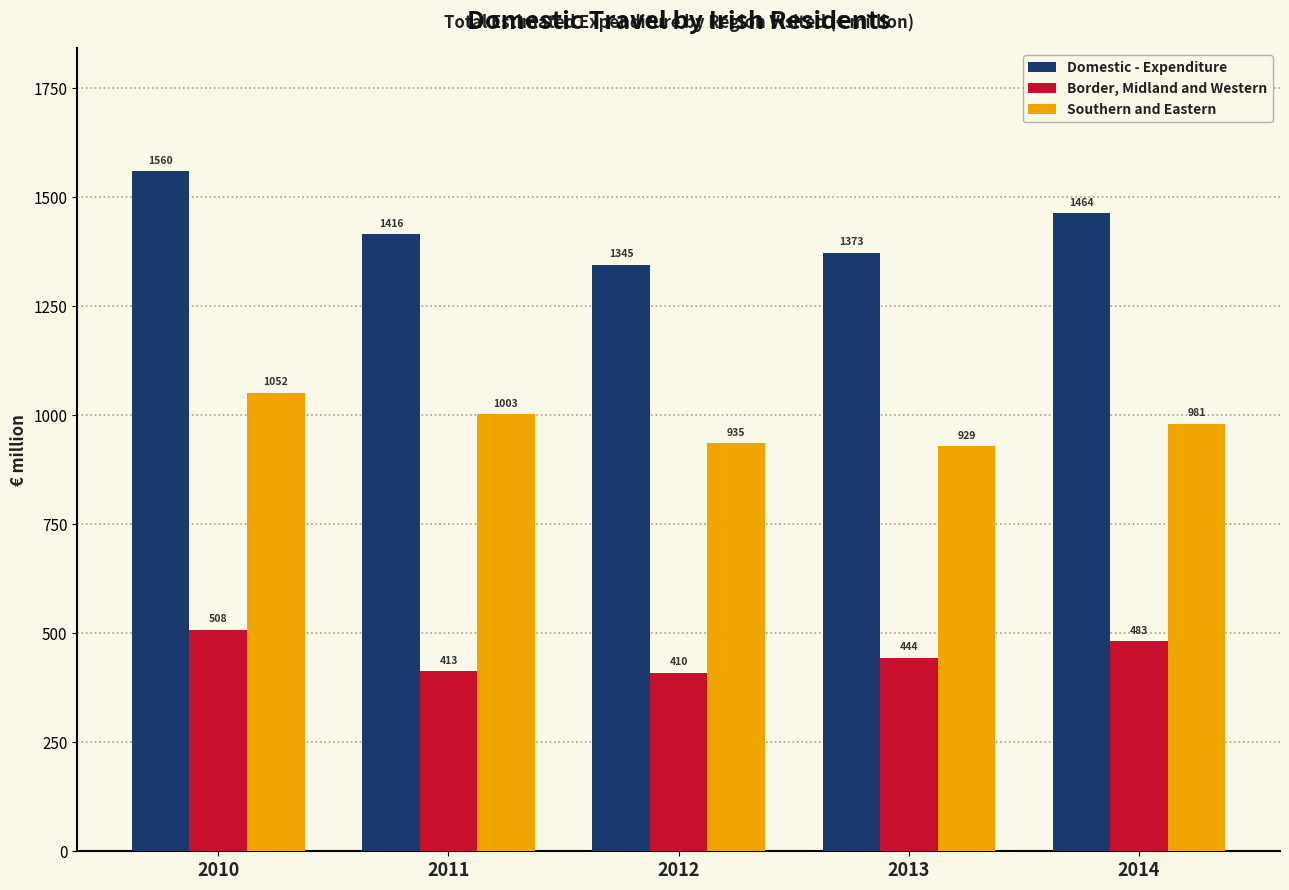

At which label is Border, Midland and Western closest to 459?

2013